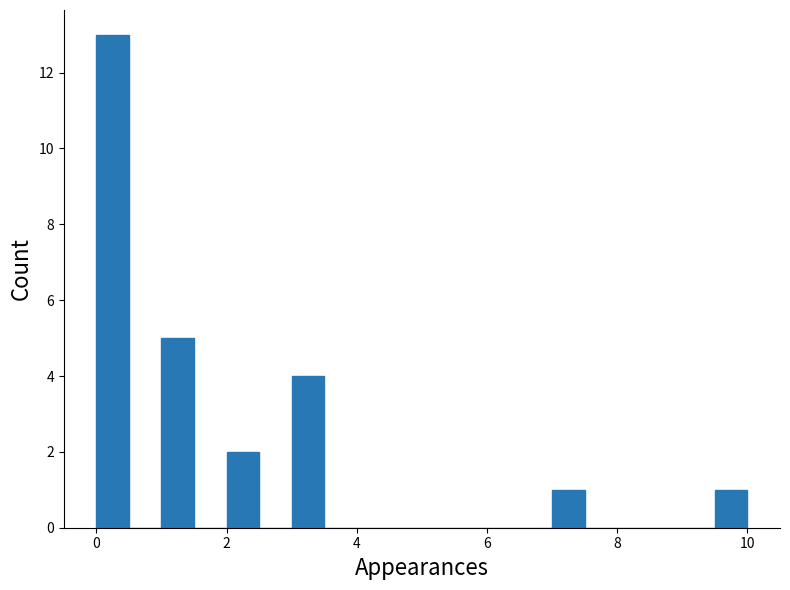

Around what value on the x-axis is the tallest bar? Give the approximate position of its centre, as read against the axis.

0.2